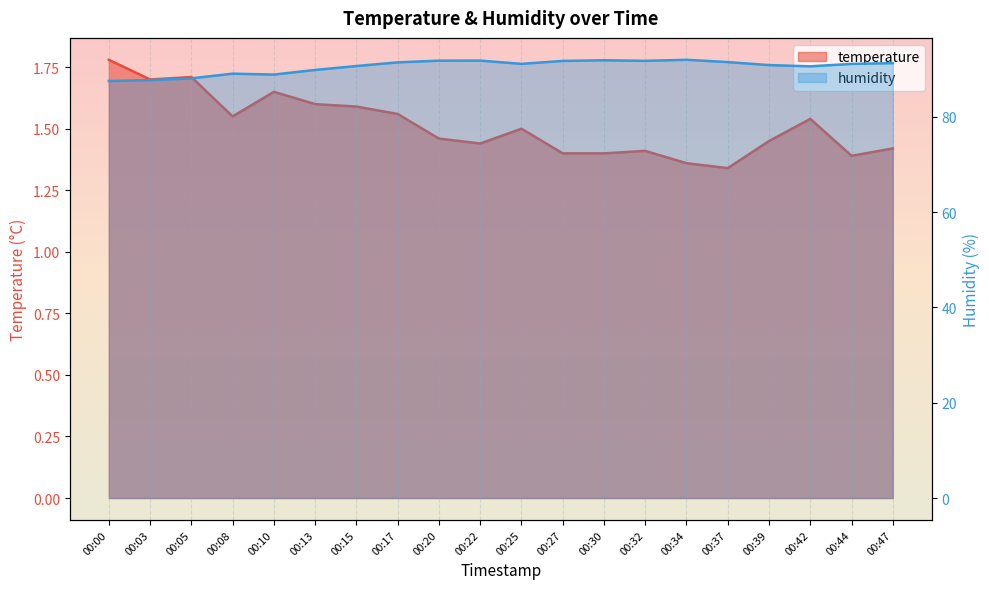

What is the difference between the humidity values at 00:15 and 00:47?

0.6